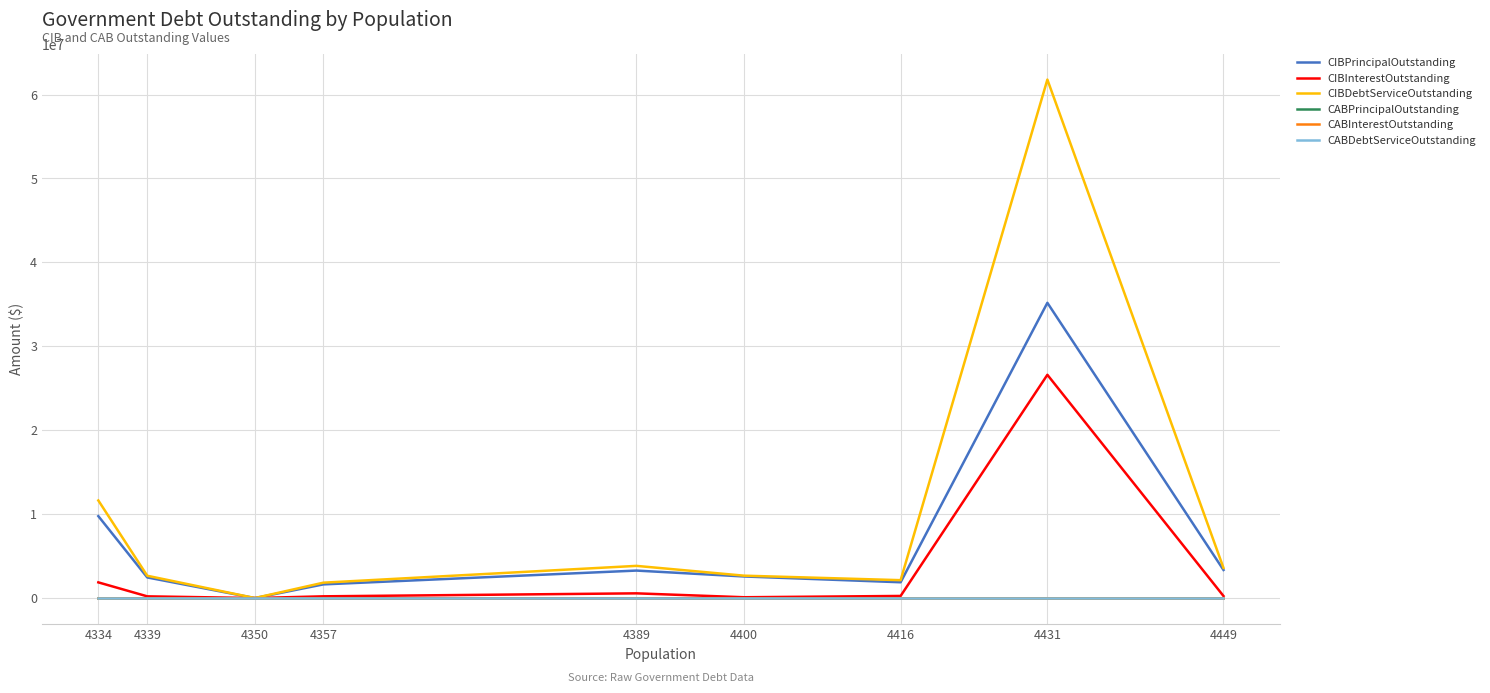

At how many categories does at least one series exceed 48895550?

1